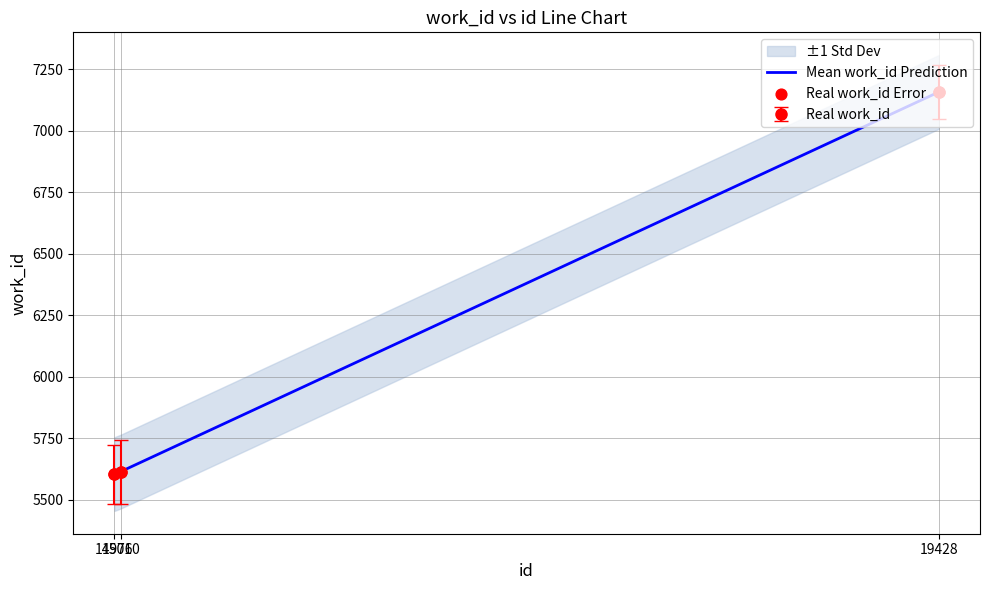

What is the ratio of the value at 15010 to the value at 14976?

1.0